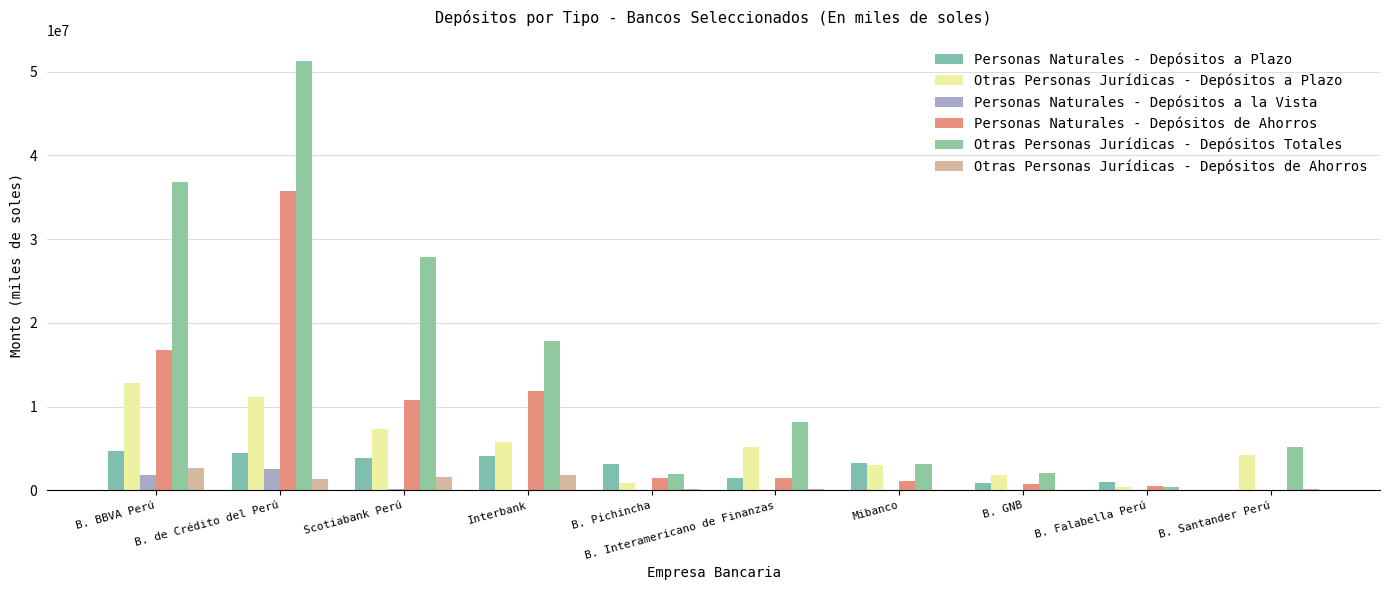

How many data points in Personas Naturales - Depósitos a la Vista are above 34575?

5